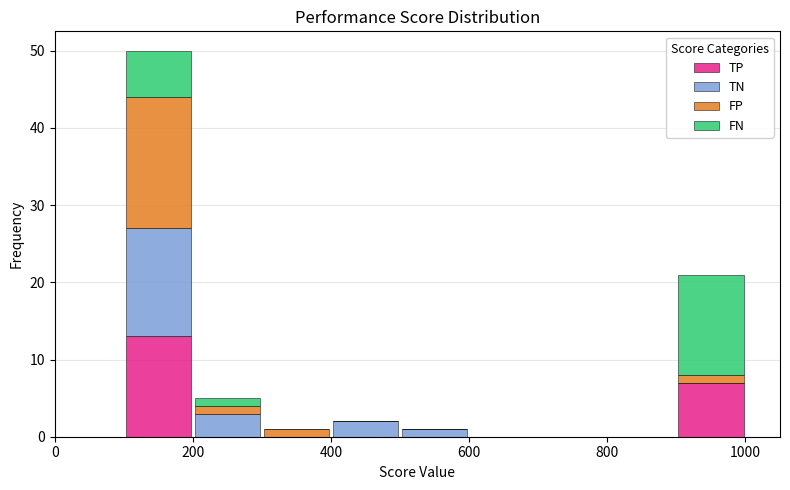

Which range on the x-axis has the tallest stacked bar (by total height)?

100 to 200